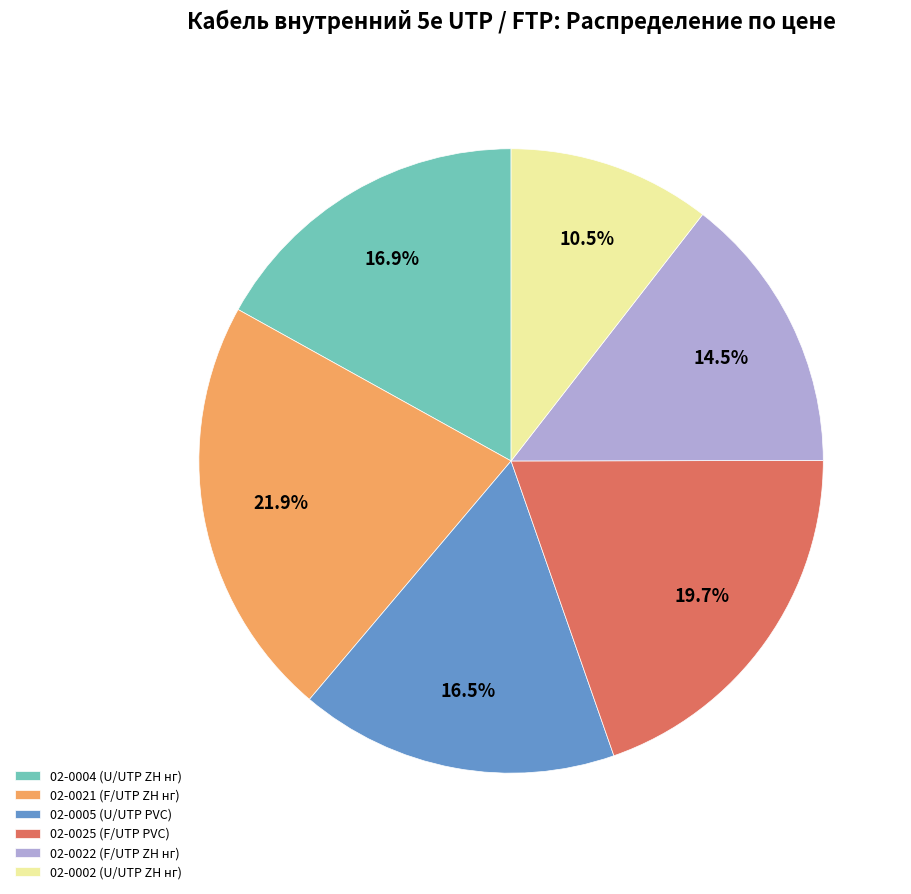

How many slices are in this pie chart?

6